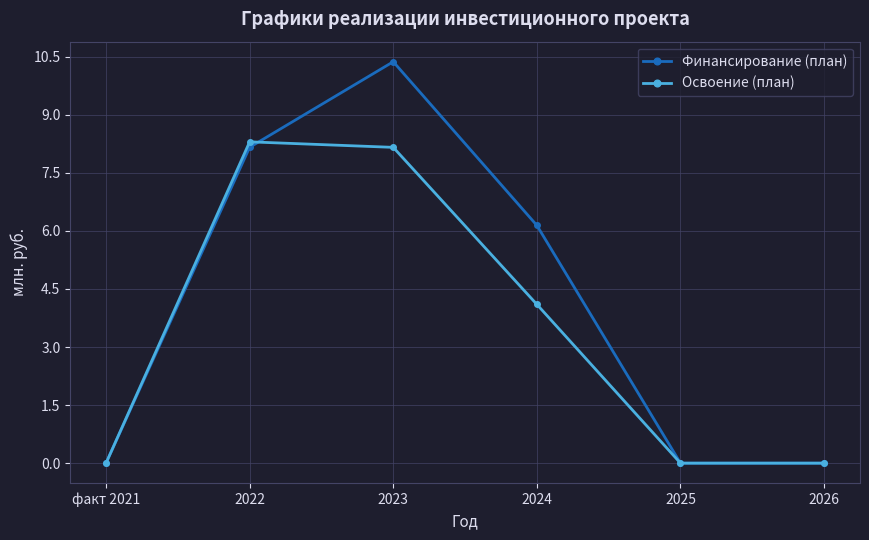

What is the highest value of the Финансирование (план) series?

10.4